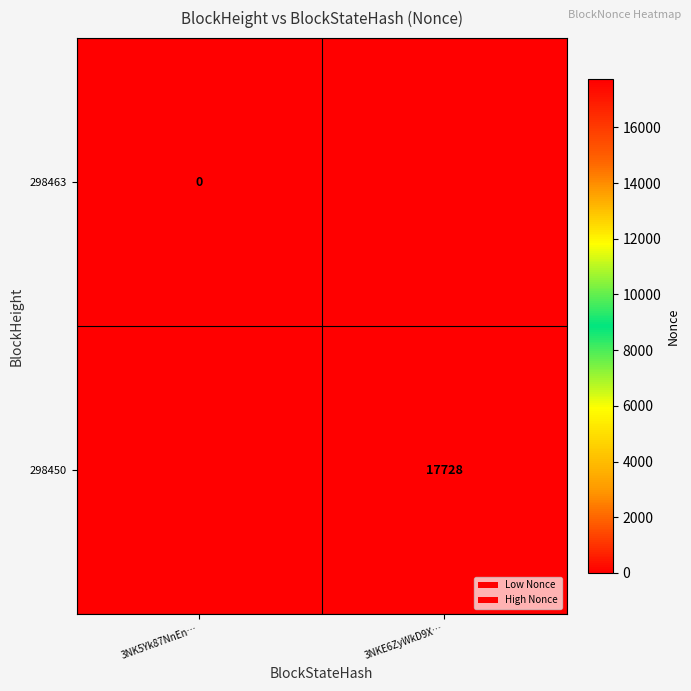

The 298450 series shows 17728 at 3NKE6ZyWkD9X…. True or false?

True